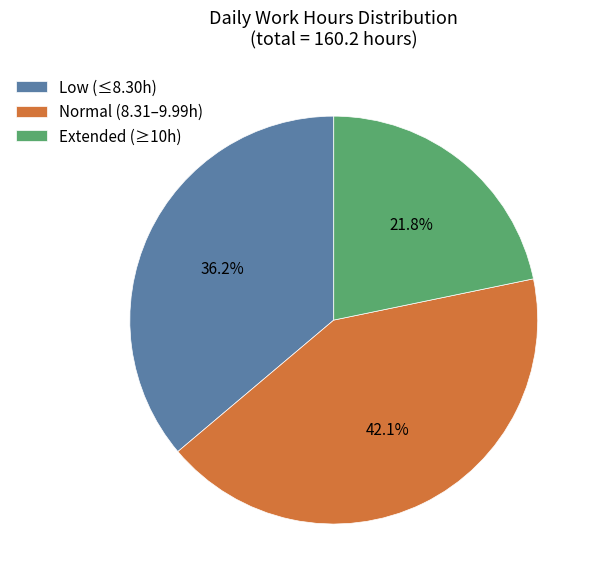

Which has a higher value, Normal (8.31–9.99h) or Low (≤8.30h)?

Normal (8.31–9.99h)